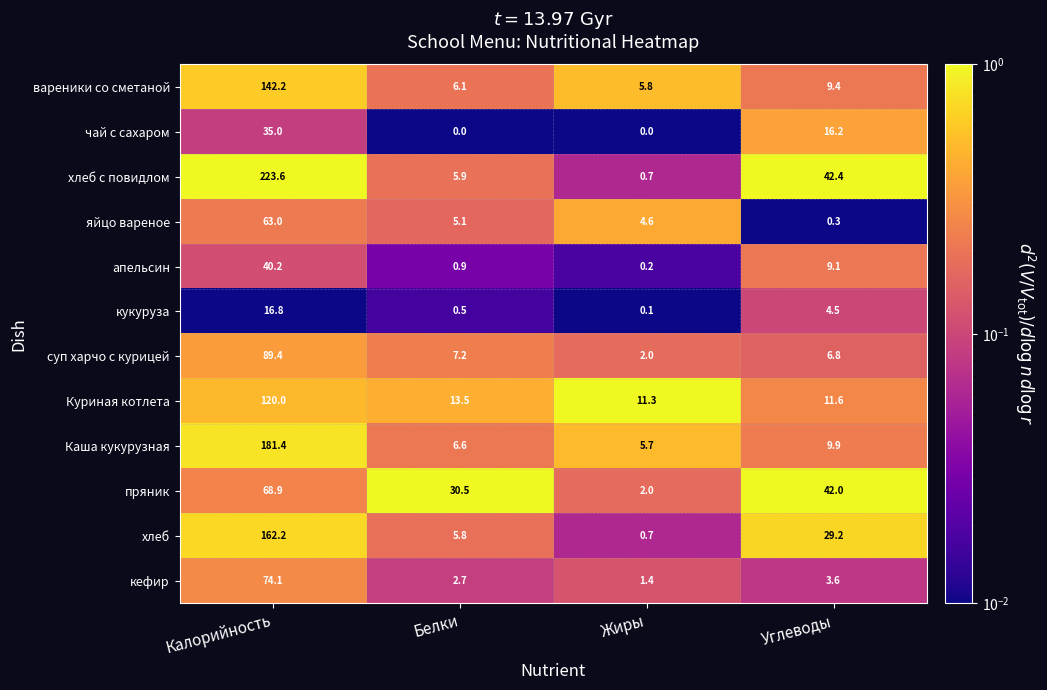

True or false: вареники со сметаной has a value of 142.2 at Калорийность.

True